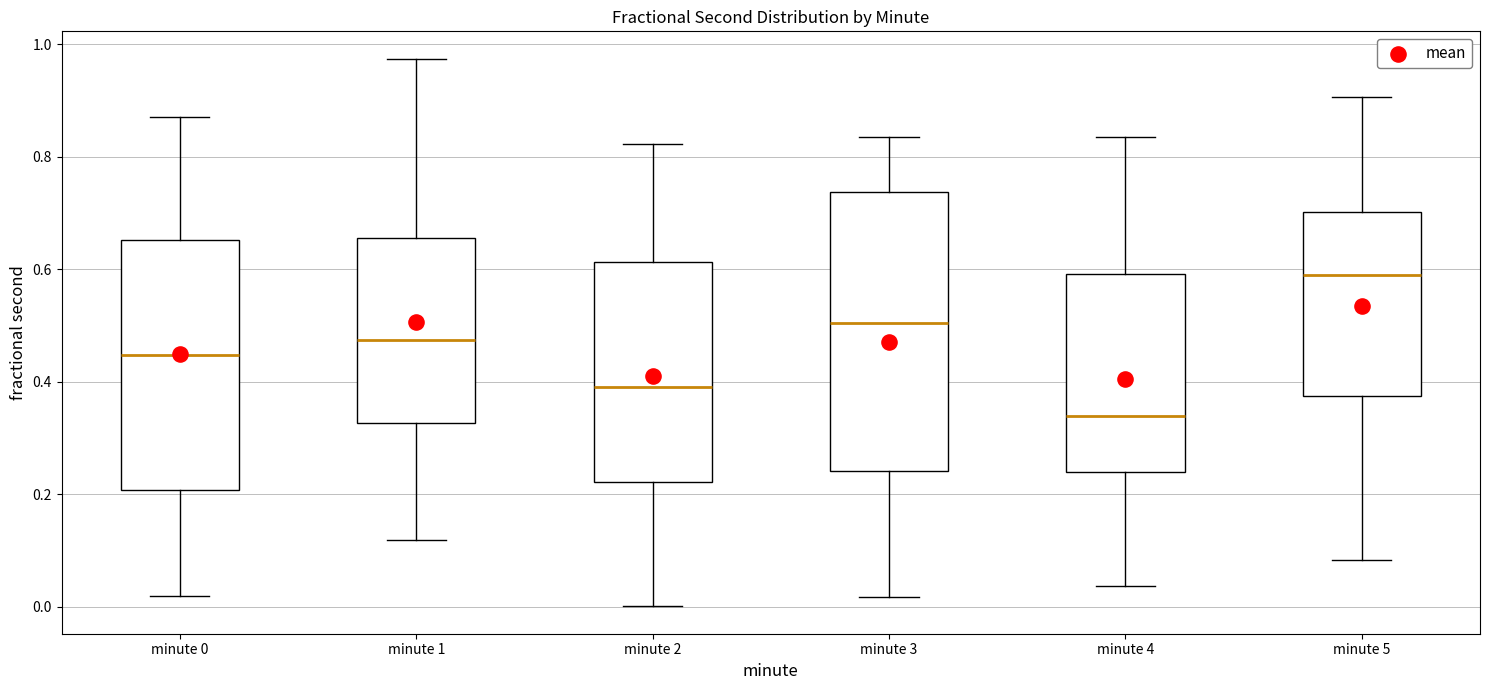

Where does the lower whisker of the box for minute 2 end on the y-axis? The values are not printed on the chart, so give them approximately, as read against the axis.

0.00